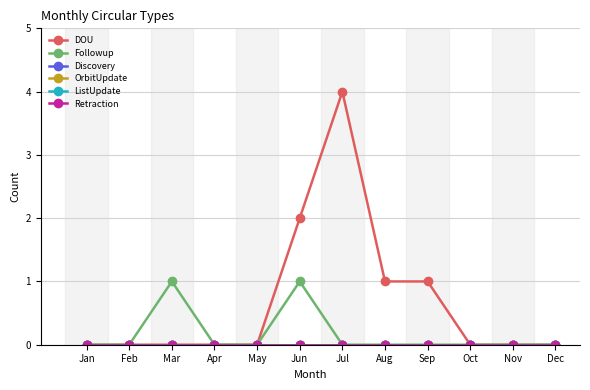

How many distinct data groups are displayed?

6